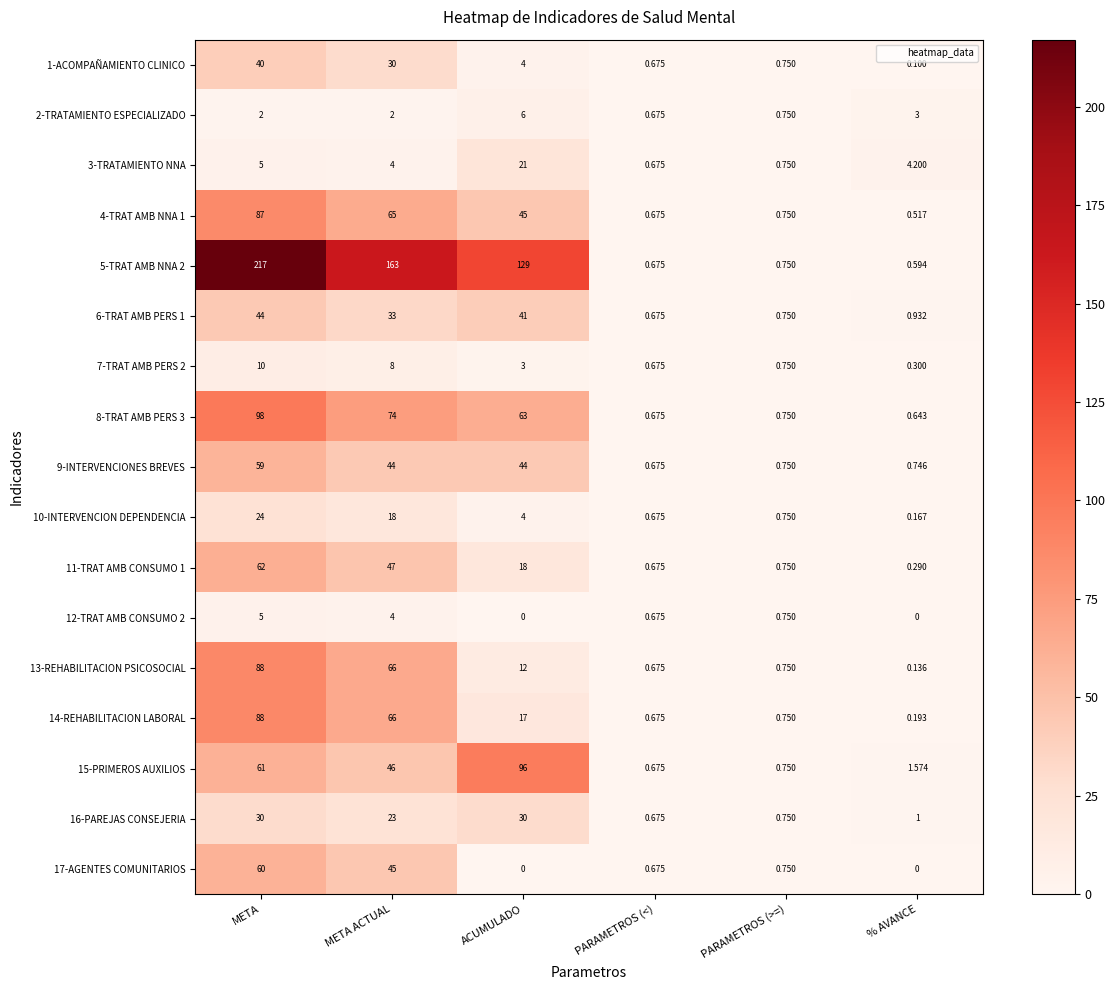

Is the value of 11-TRAT AMB CONSUMO 1 at PARAMETROS (>=) greater than the value of 5-TRAT AMB NNA 2 at PARAMETROS (<)?

Yes